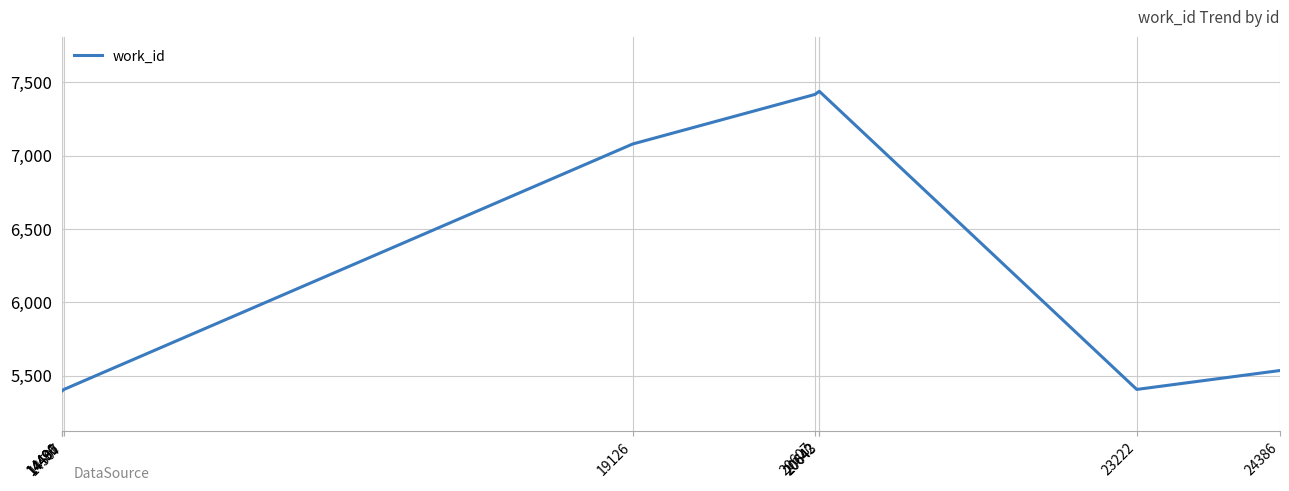

What is the sum of the values at 23222 and 14507?

10813